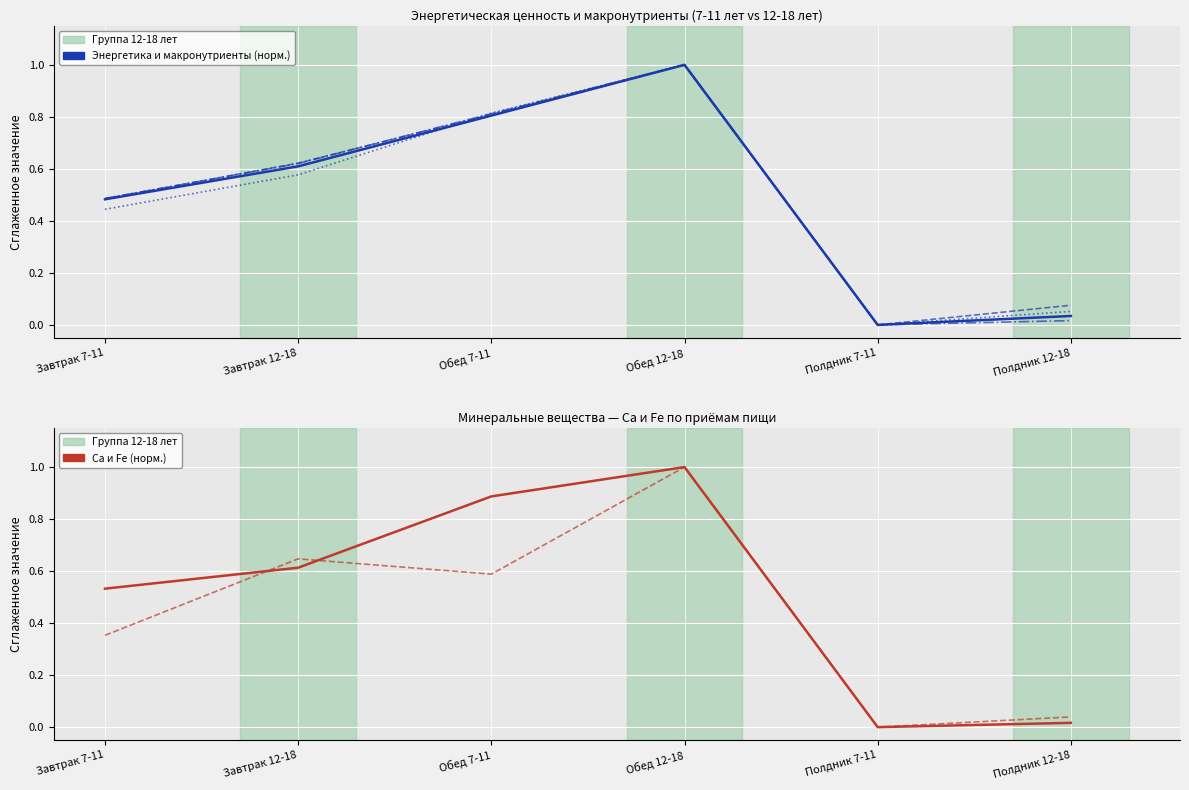

What is the label of the 6th point from the right?

Завтрак 7-11